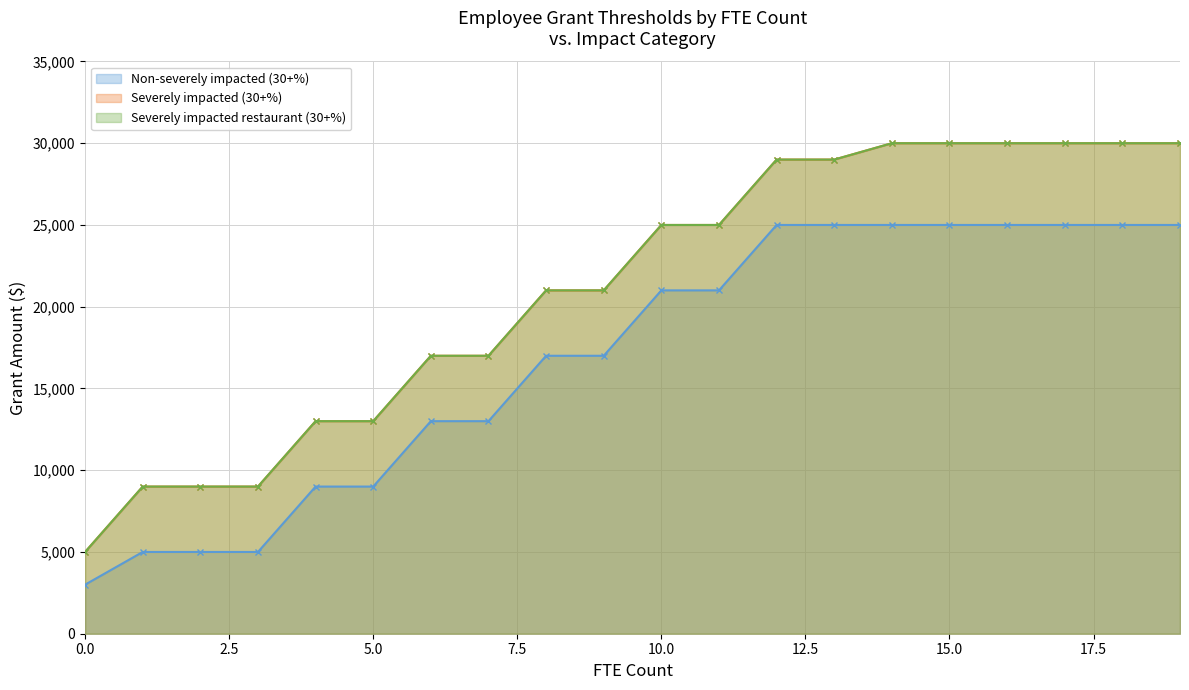

What is the maximum value shown in the chart?

30000